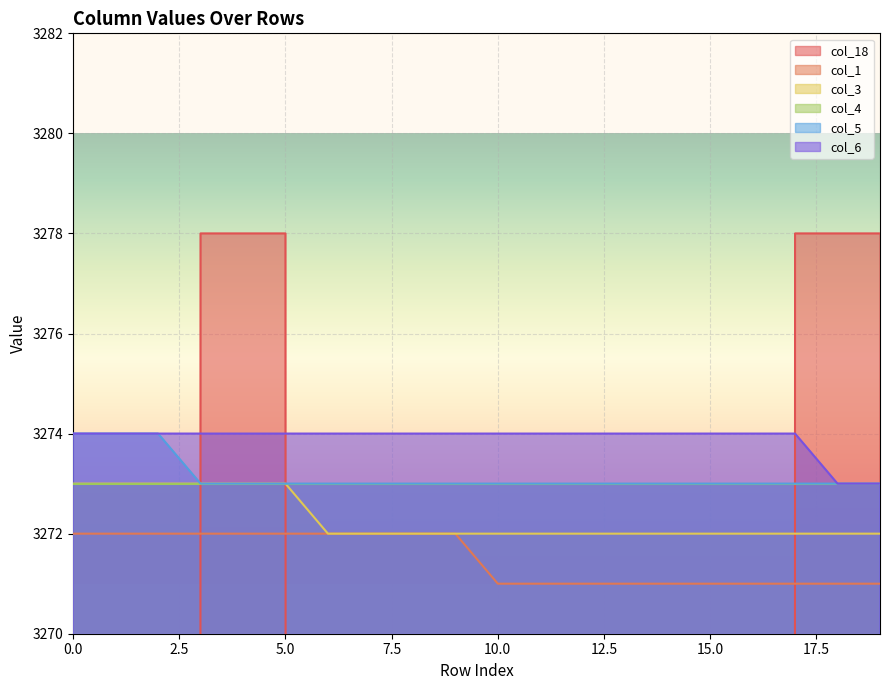

Reading left to right, transcribe all the data shown in this chart.

col_18: 0=0	1=0	2=0	3=3278	4=3278	5=3278	6=0	7=0	8=0	9=0	10=0	11=0	12=0	13=0	14=0	15=0	16=0	17=3278	18=3278	19=3278
col_1: 0=3272	1=3272	2=3272	3=3272	4=3272	5=3272	6=3272	7=3272	8=3272	9=3272	10=3271	11=3271	12=3271	13=3271	14=3271	15=3271	16=3271	17=3271	18=3271	19=3271
col_3: 0=3273	1=3273	2=3273	3=3273	4=3273	5=3273	6=3272	7=3272	8=3272	9=3272	10=3272	11=3272	12=3272	13=3272	14=3272	15=3272	16=3272	17=3272	18=3272	19=3272
col_5: 0=3274	1=3274	2=3274	3=3273	4=3273	5=3273	6=3273	7=3273	8=3273	9=3273	10=3273	11=3273	12=3273	13=3273	14=3273	15=3273	16=3273	17=3273	18=3273	19=3273
col_6: 0=3274	1=3274	2=3274	3=3274	4=3274	5=3274	6=3274	7=3274	8=3274	9=3274	10=3274	11=3274	12=3274	13=3274	14=3274	15=3274	16=3274	17=3274	18=3273	19=3273